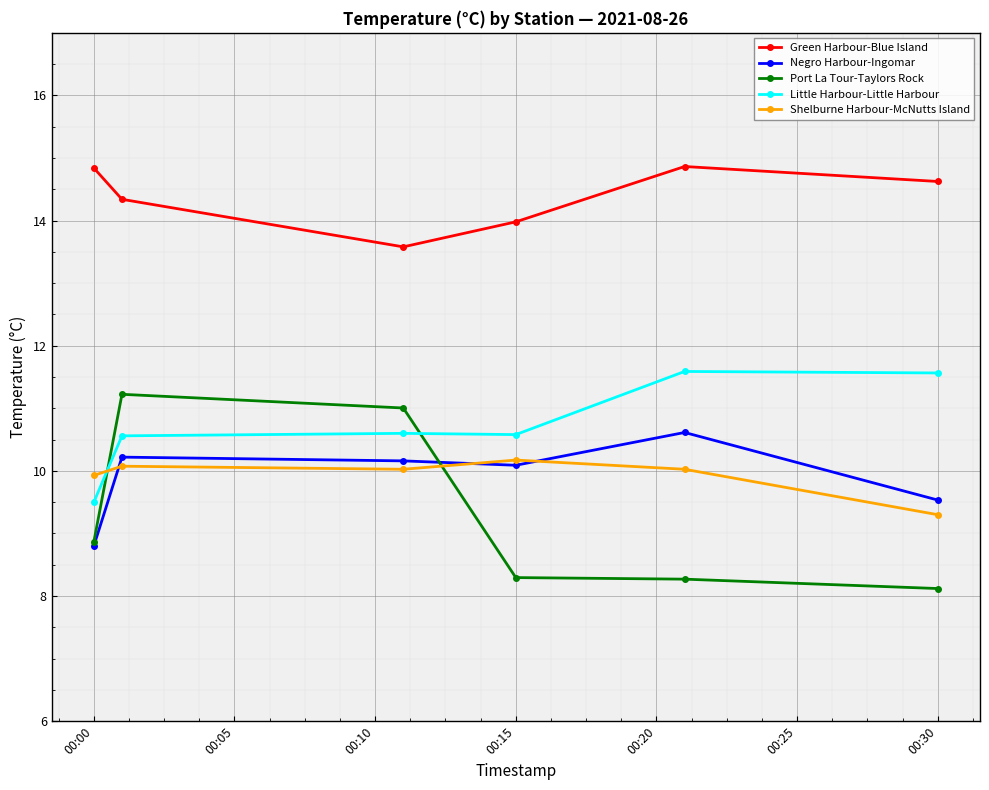

Count the number of data series in this chart.

5